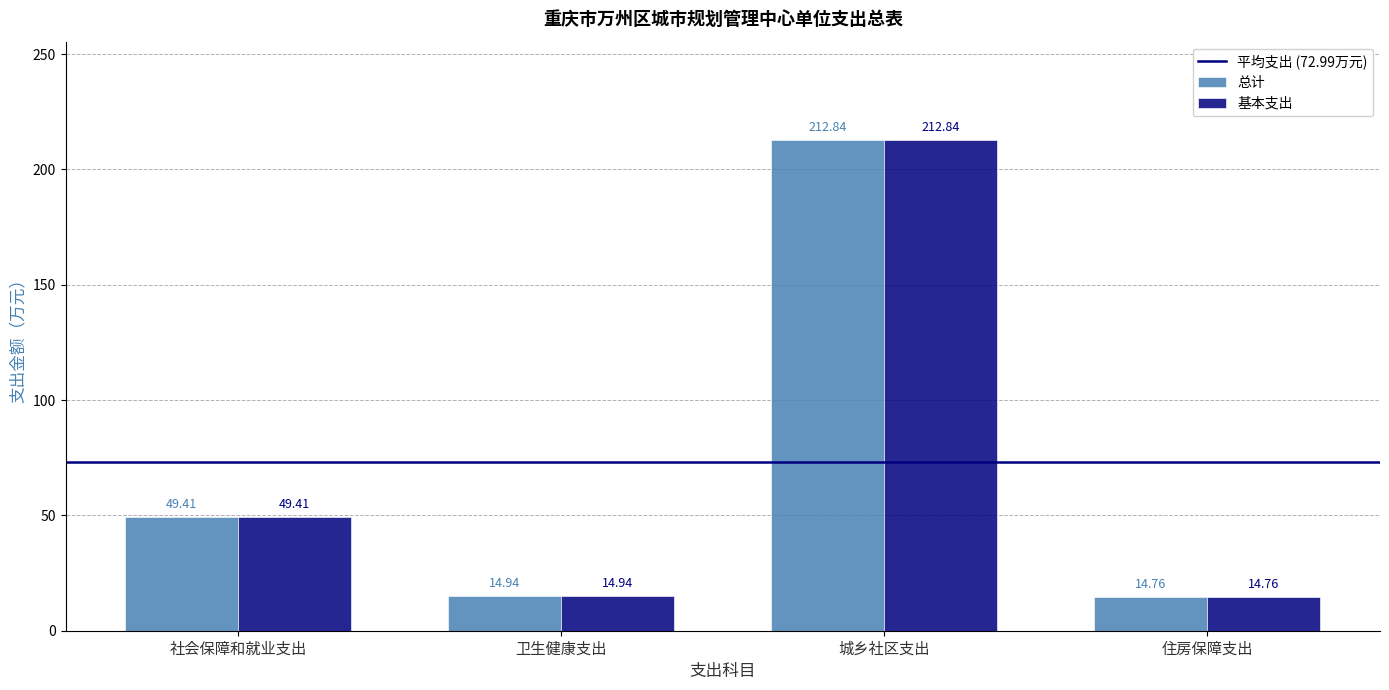

What is the difference between the 基本支出 values at 住房保障支出 and 城乡社区支出?

198.1